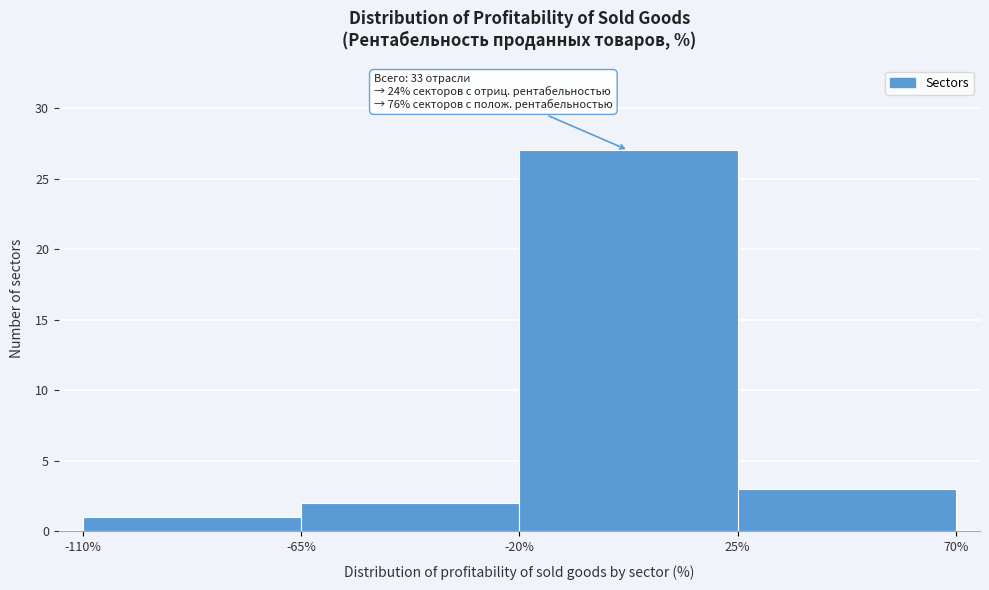

Over which range of the x-axis is the bar tallest?

-20% to 25%